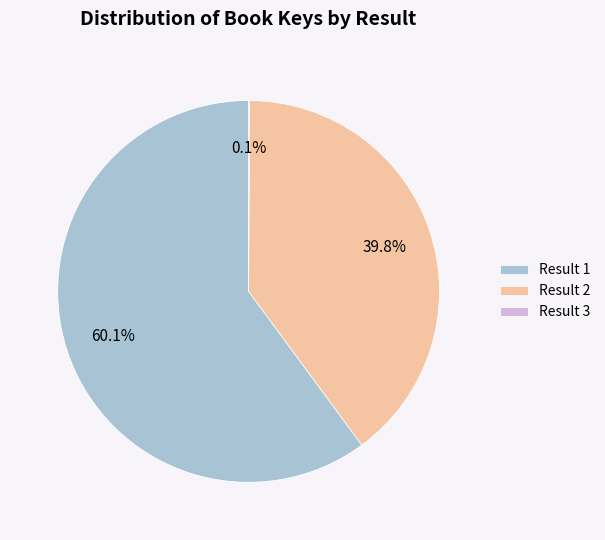

Combined, do Result 2 and Result 1 account for over 50%?

Yes